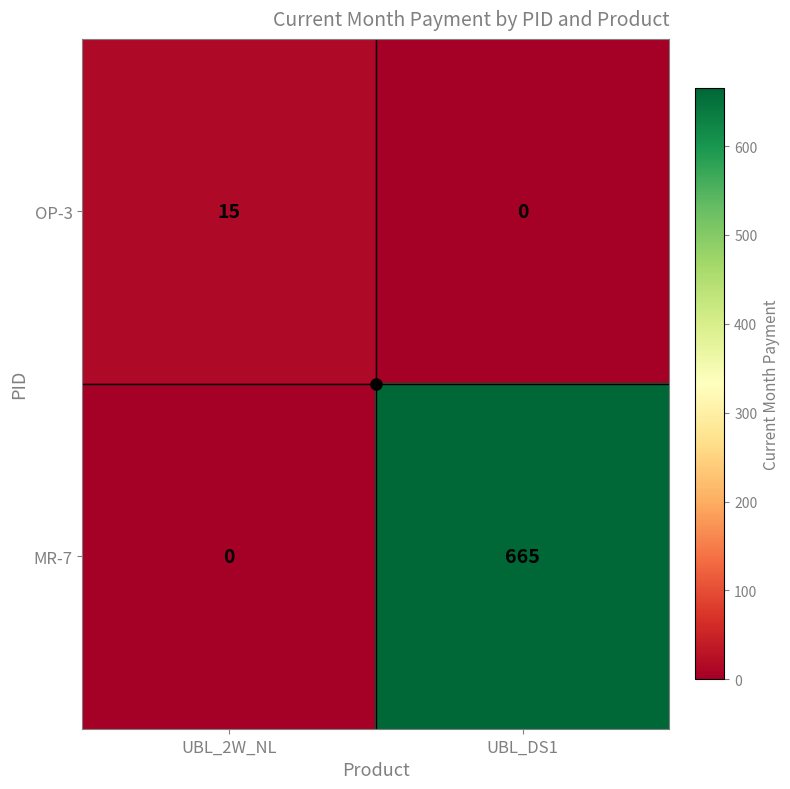

What is the average value of the OP-3 series?

8